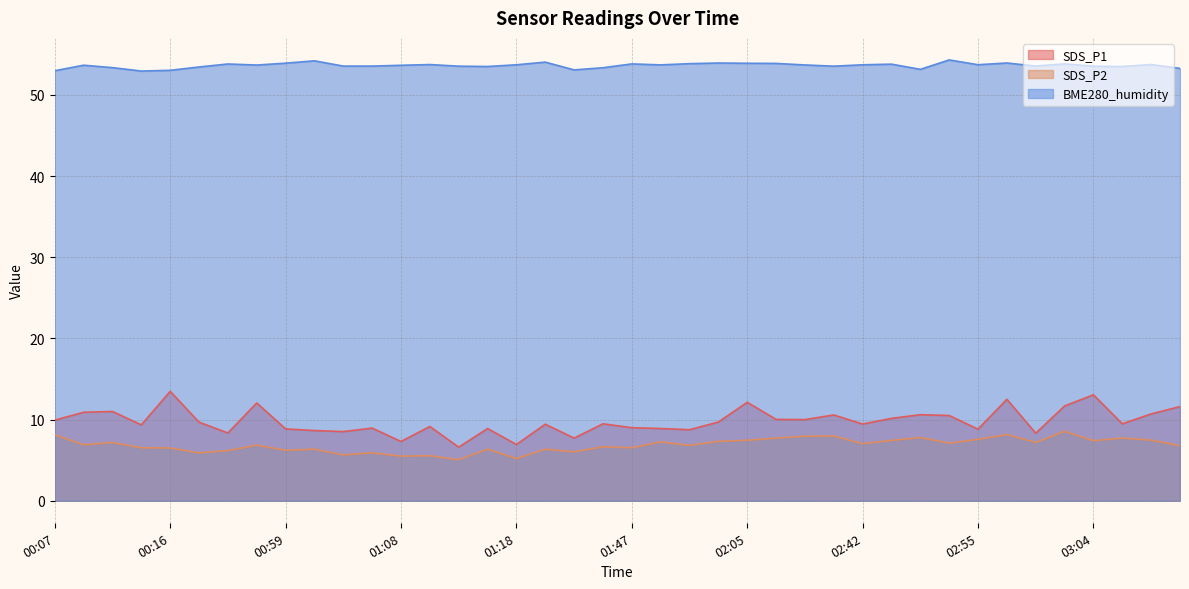

The BME280_humidity series shows 53.7 at 00:56. True or false?

True